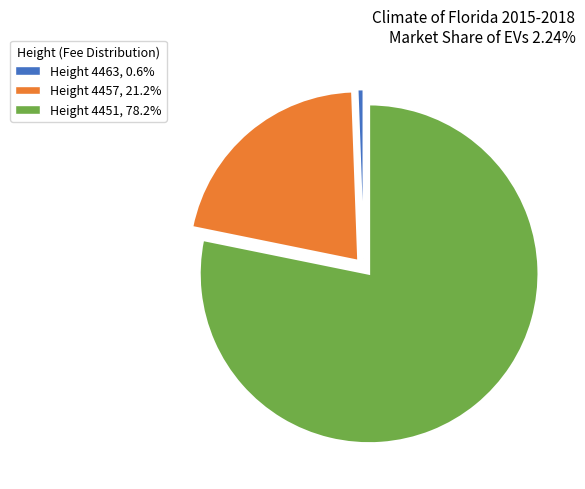

Is there any slice that represents more than half of the pie?

Yes